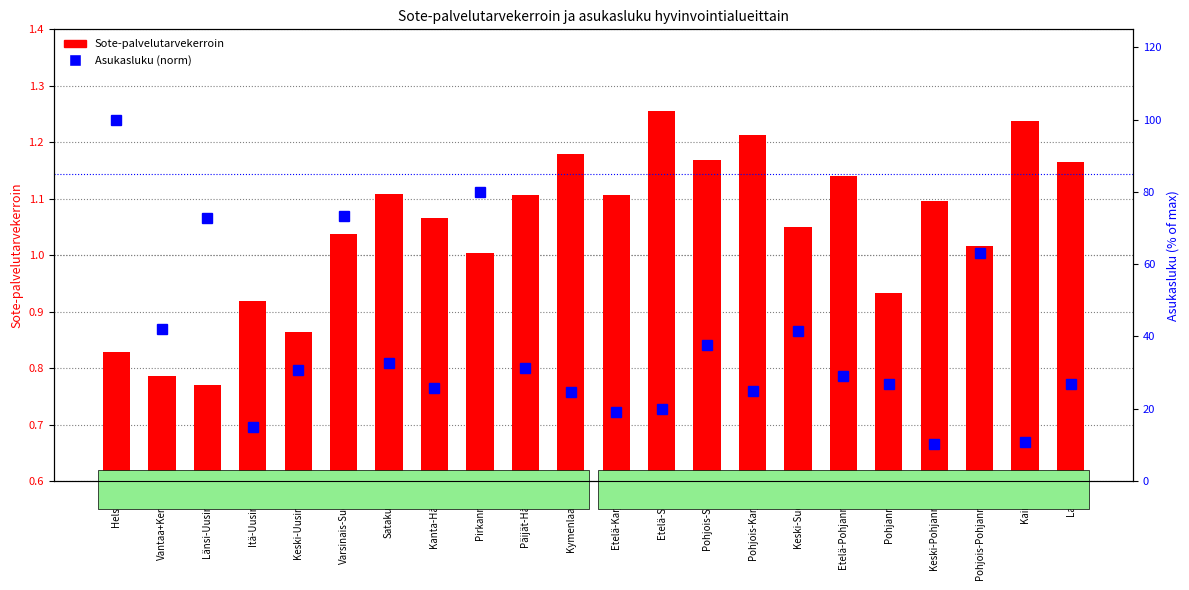

Which category has the lowest value across all series?

Länsi-Uusimaa